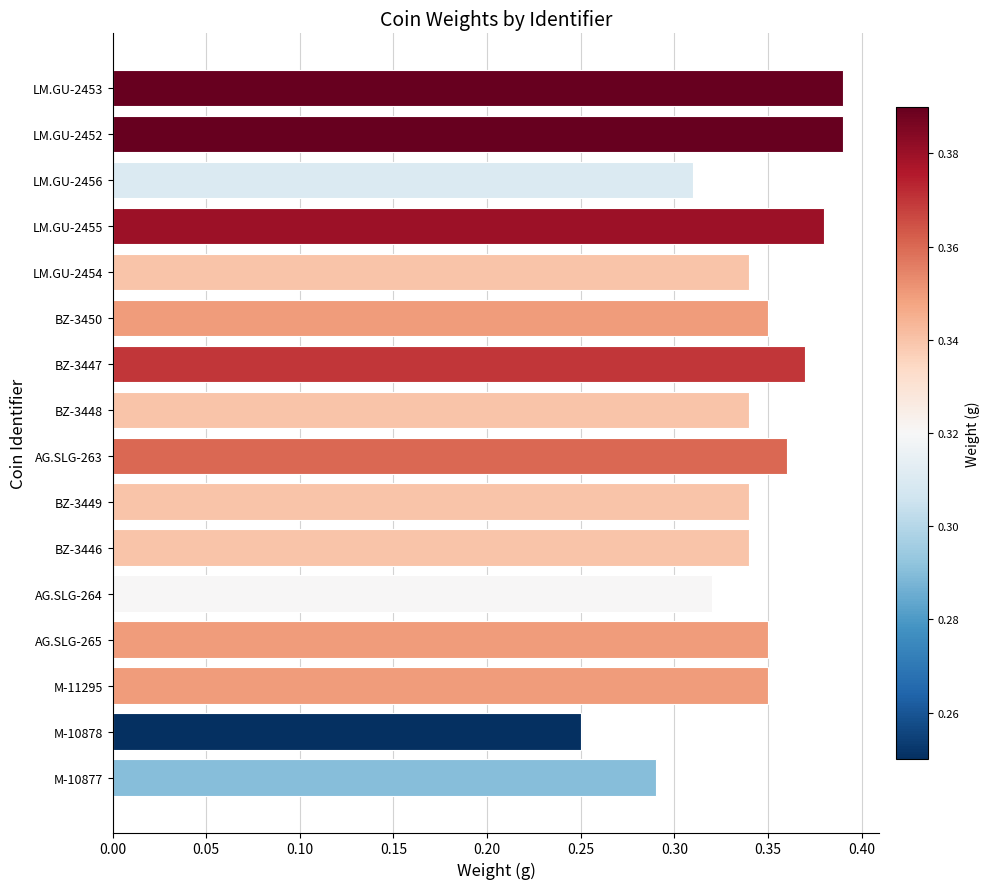

At which label is the value closest to 0?

M-10878